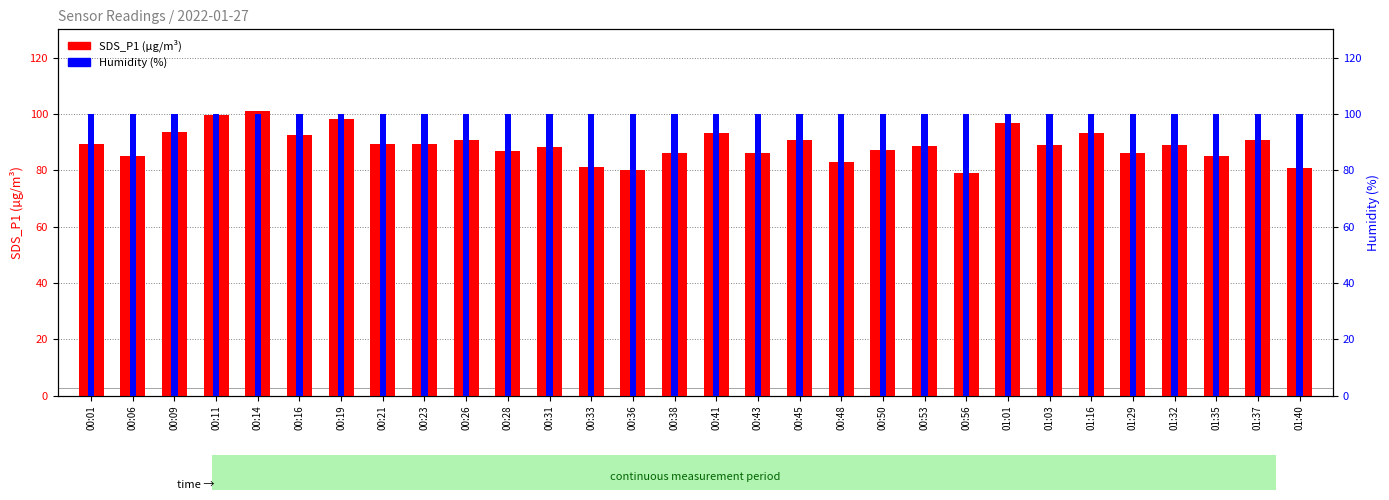

Reading left to right, transcribe all the data shown in this chart.

SDS_P1: 00:01=89.5	00:06=85.0	00:09=93.4	00:11=99.4	00:14=100.8	00:16=92.5	00:19=98.2	00:21=89.2	00:23=89.2	00:26=90.5	00:28=86.7	00:31=88.3	00:33=81.0	00:36=80.2	00:38=86.0	00:41=93.1	00:43=86.2	00:45=90.7	00:48=83.1	00:50=87.1	00:53=88.5	00:56=79.0	01:01=96.8	01:03=88.8	01:16=93.1	01:29=86.0	01:32=89.0	01:35=84.9	01:37=90.8	01:40=80.6
Humidity: 00:01=99.9	00:06=99.9	00:09=99.9	00:11=99.9	00:14=99.9	00:16=99.9	00:19=99.9	00:21=99.9	00:23=99.9	00:26=99.9	00:28=99.9	00:31=99.9	00:33=99.9	00:36=99.9	00:38=99.9	00:41=99.9	00:43=99.9	00:45=99.9	00:48=99.9	00:50=99.9	00:53=99.9	00:56=99.9	01:01=99.9	01:03=99.9	01:16=99.9	01:29=99.9	01:32=99.9	01:35=99.9	01:37=99.9	01:40=99.9